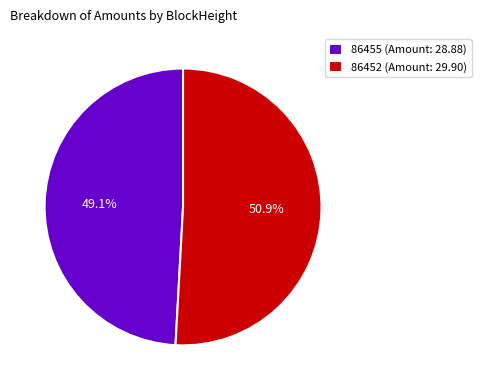

How many segments does this pie chart have?

2